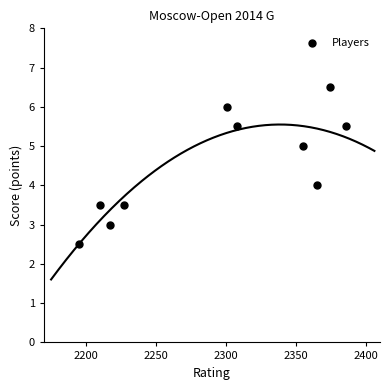

What is the average Y value?

4.5